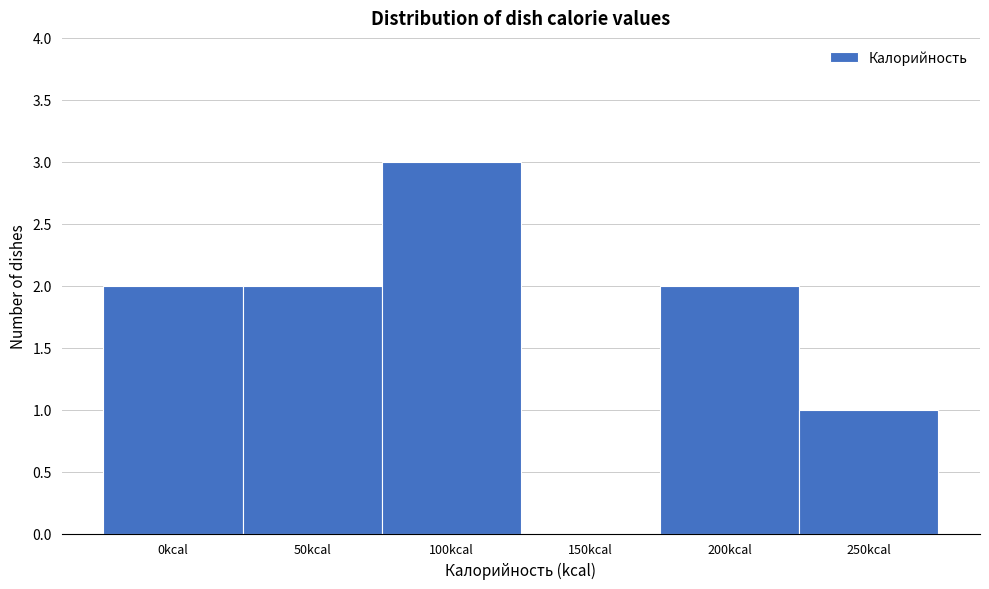

Reading right to left, list all the values displayed in this chart.

250kcal=1	200kcal=2	150kcal=0	100kcal=3	50kcal=2	0kcal=2